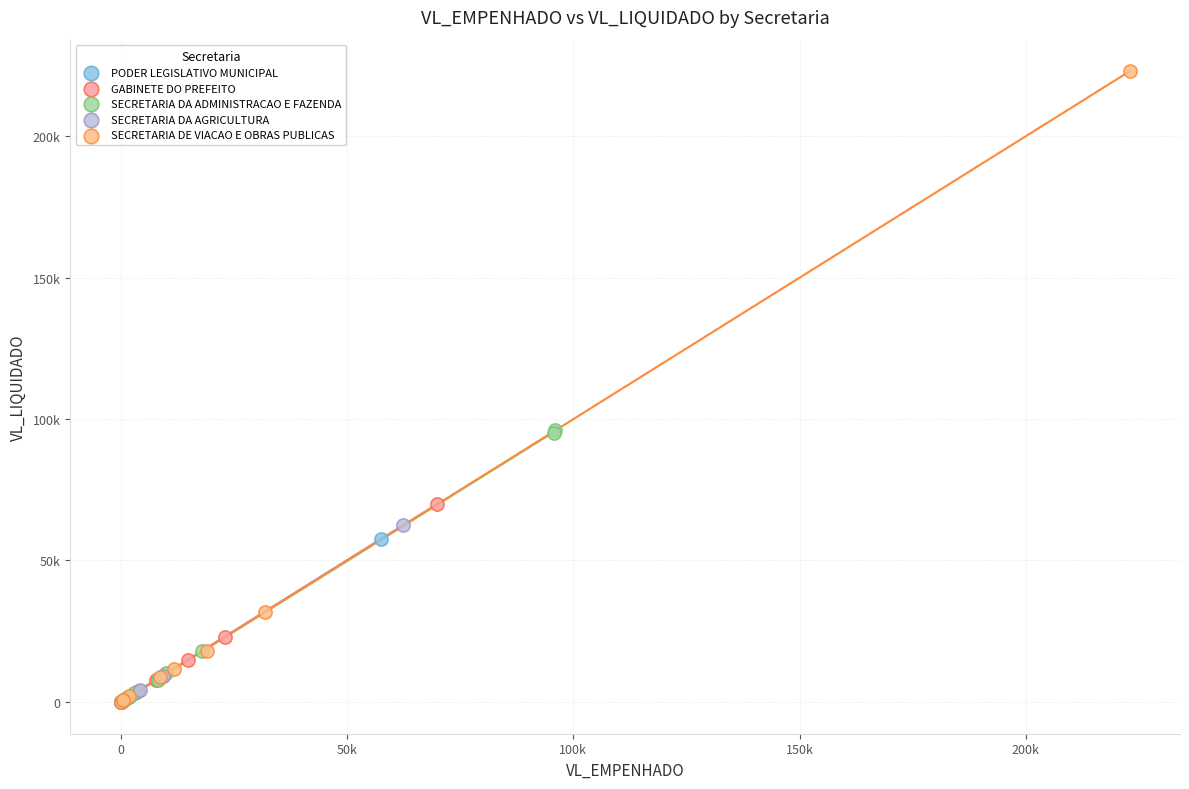

What are all the series names shown in the legend?

PODER LEGISLATIVO MUNICIPAL, GABINETE DO PREFEITO, SECRETARIA DA ADMINISTRACAO E FAZENDA, SECRETARIA DA AGRICULTURA, SECRETARIA DE VIACAO E OBRAS PUBLICAS